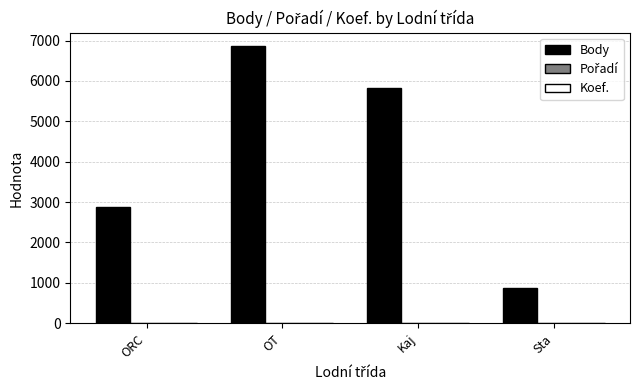

Count the number of categories in the chart.

4